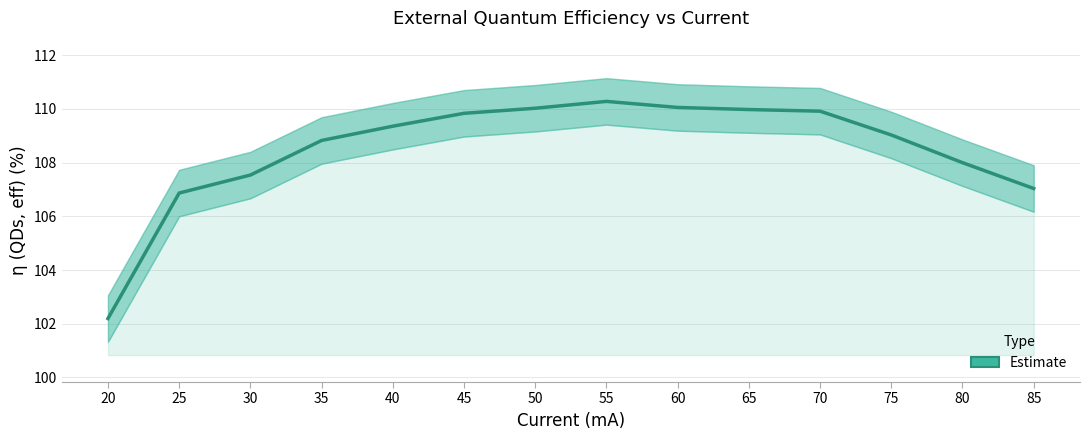

How many data points are above 109?

8